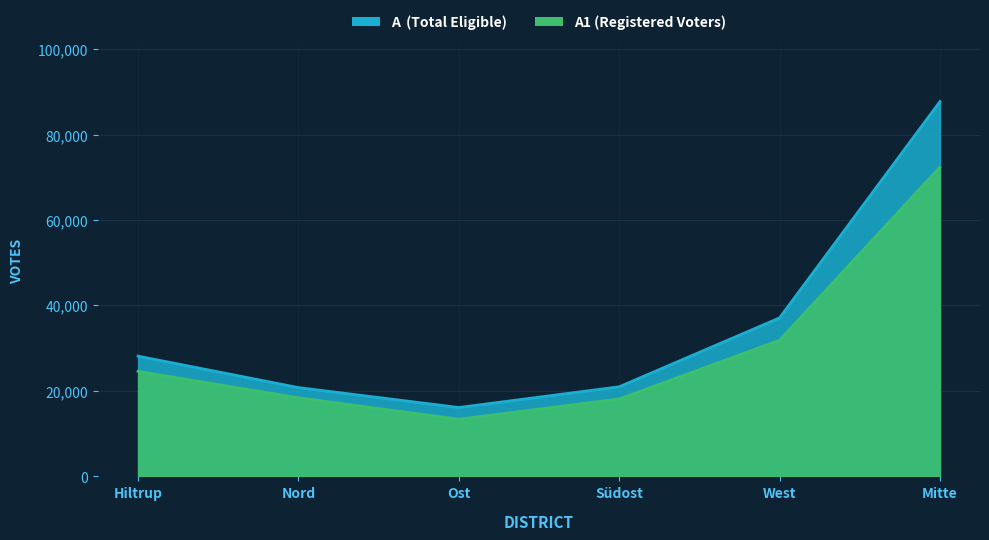

The value of A at Hiltrup is 28142. True or false?

True